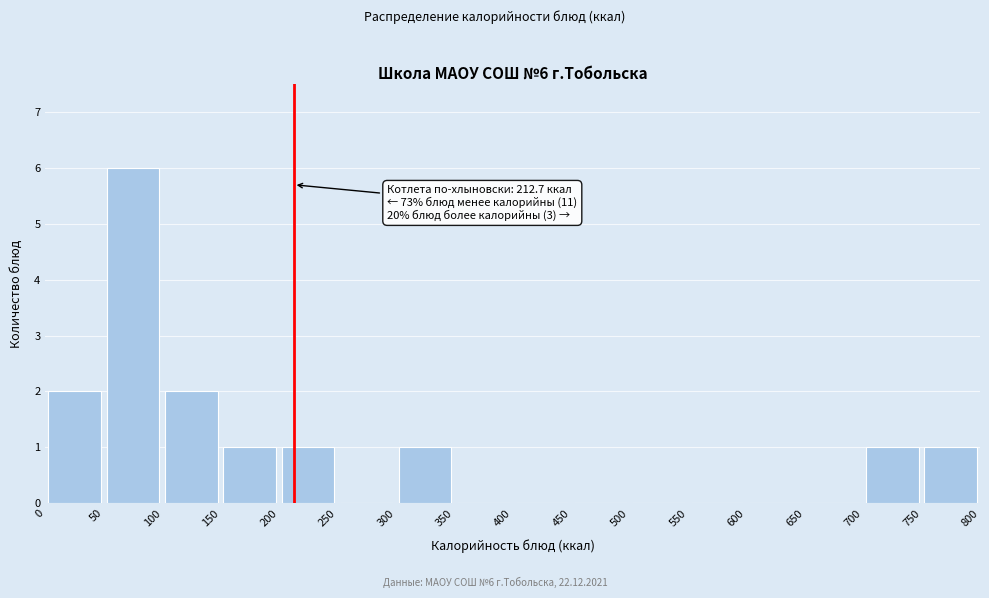

Over which range of the x-axis is the bar tallest?

50 to 100